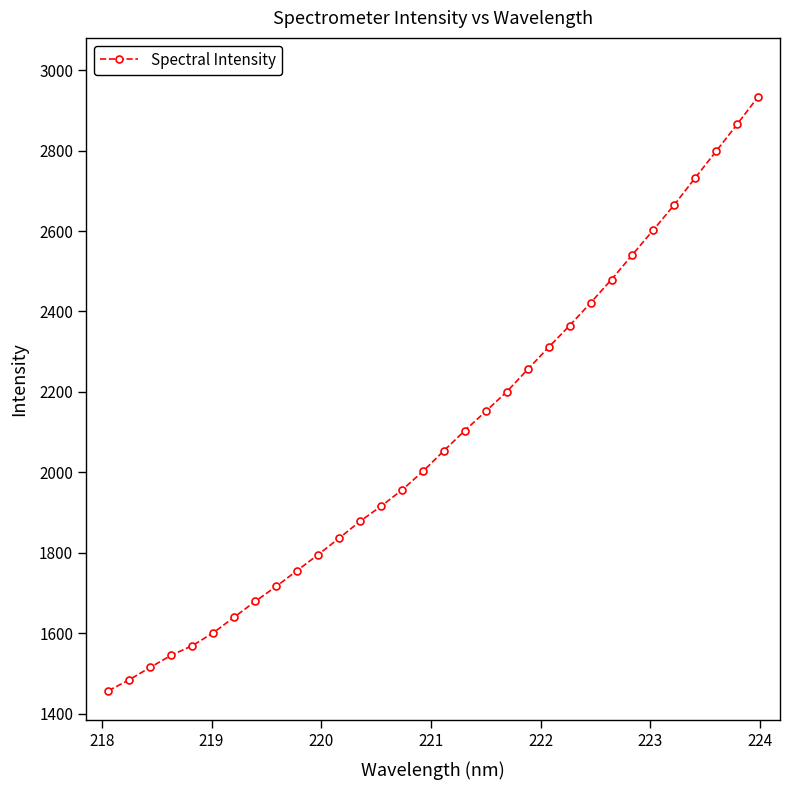

What is the difference between the maximum and minimum values?

1477.0